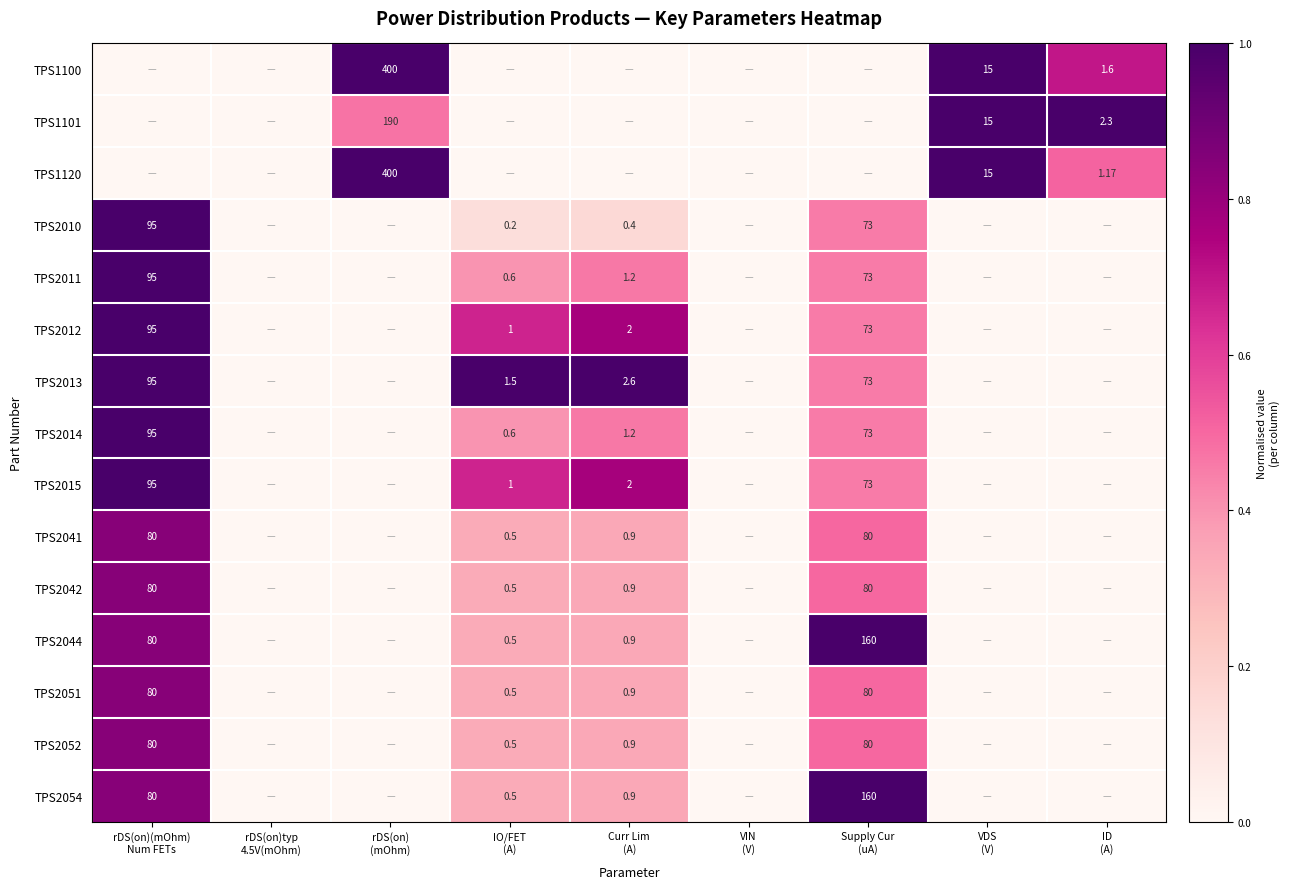

How many data points does each series have?

9